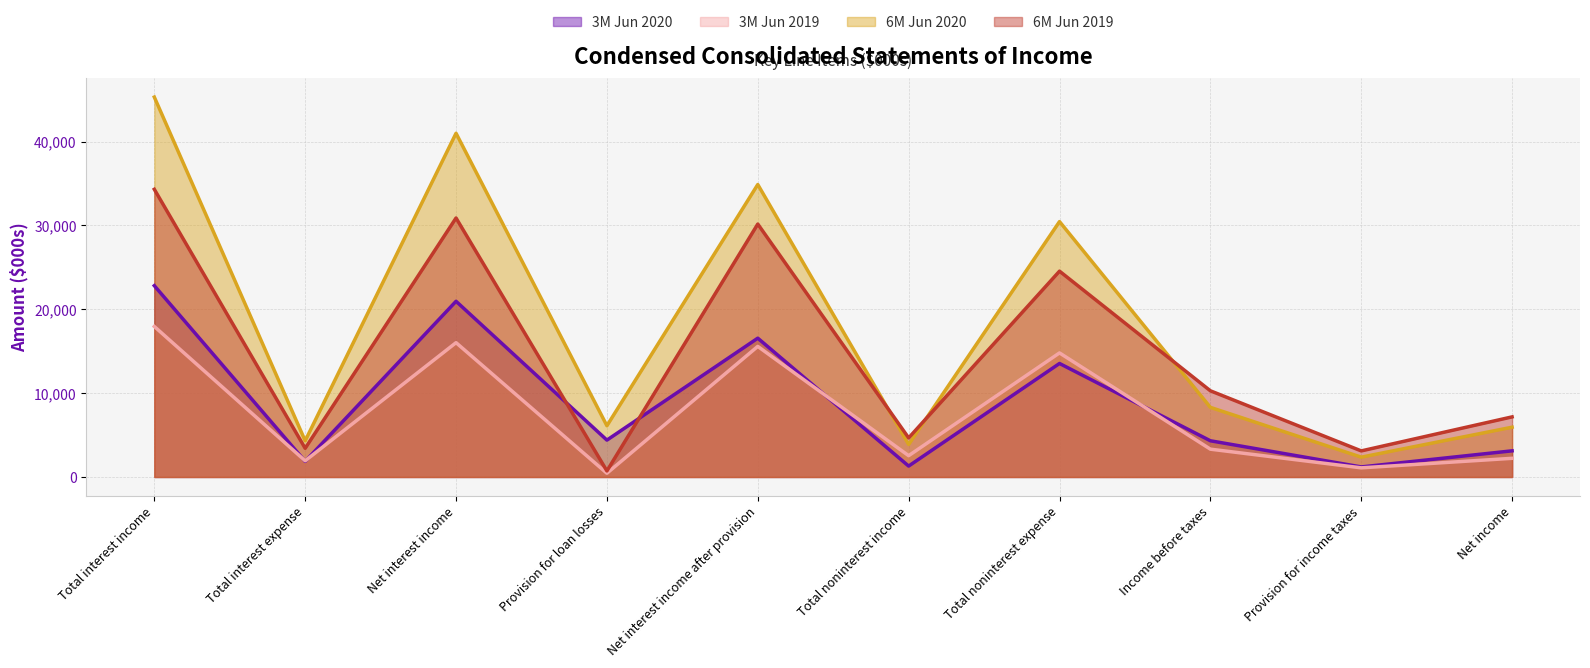

At which category is the sum across all series the highest?

Total interest income